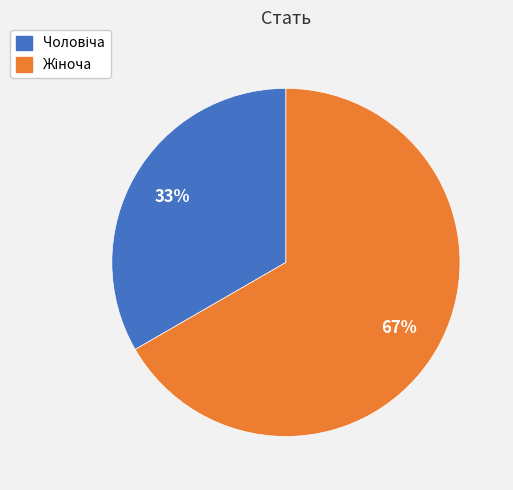

Does any single category account for the majority?

Yes